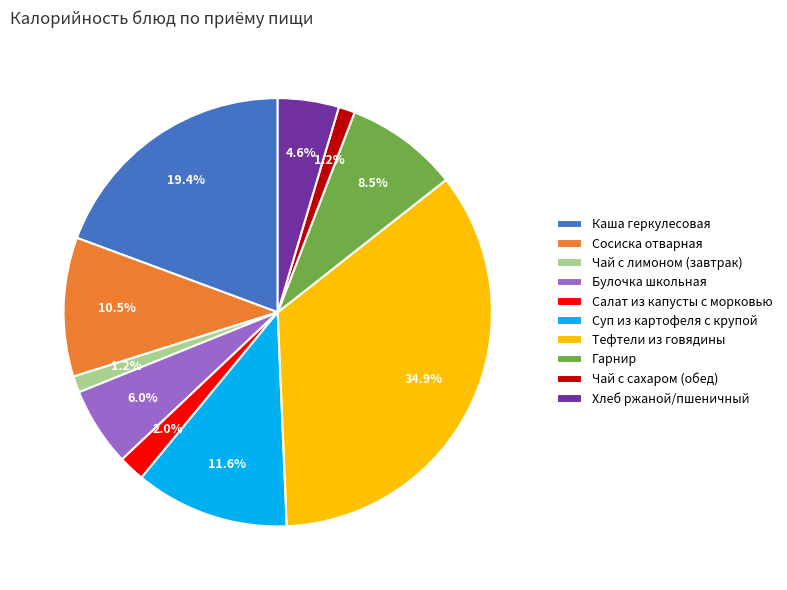

Which has a higher value, Суп из картофеля с крупой or Салат из капусты с морковью?

Суп из картофеля с крупой